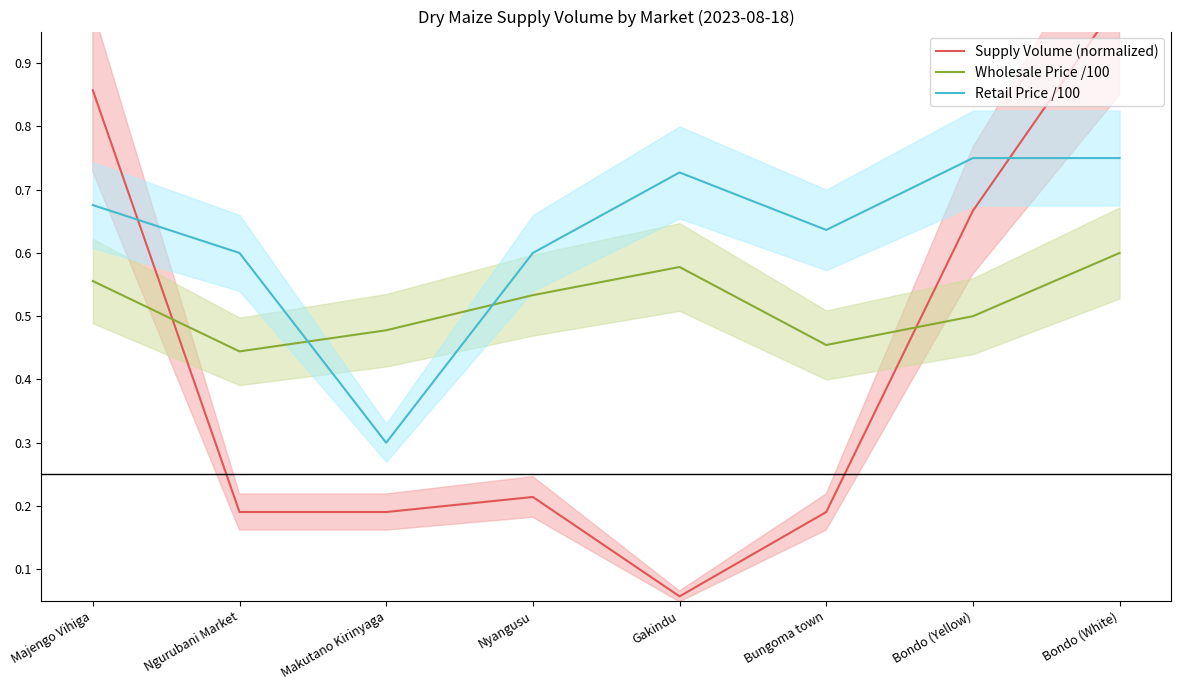

True or false: Supply Volume (normalized) has a value of 1.0 at Bondo (Yellow).

False